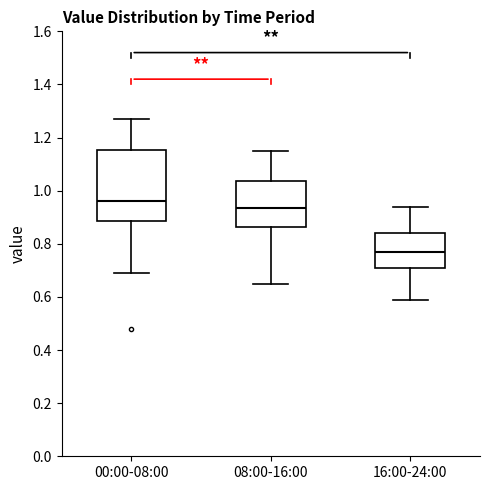

Which box is the tallest, from its lower edge to its upper edge?

00:00-08:00